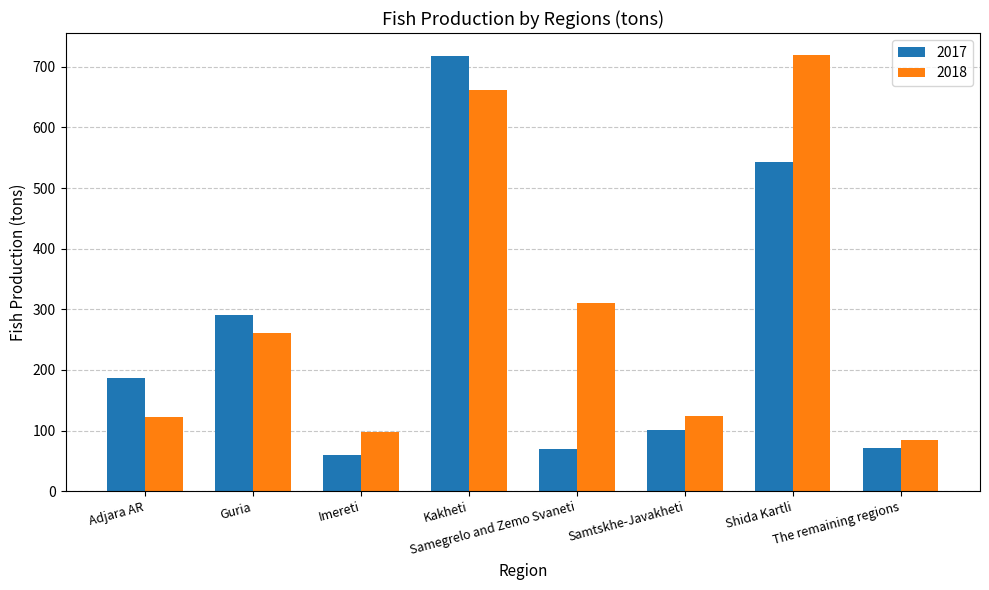

Rank the series by their average value, from lowest to highest.

2017, 2018